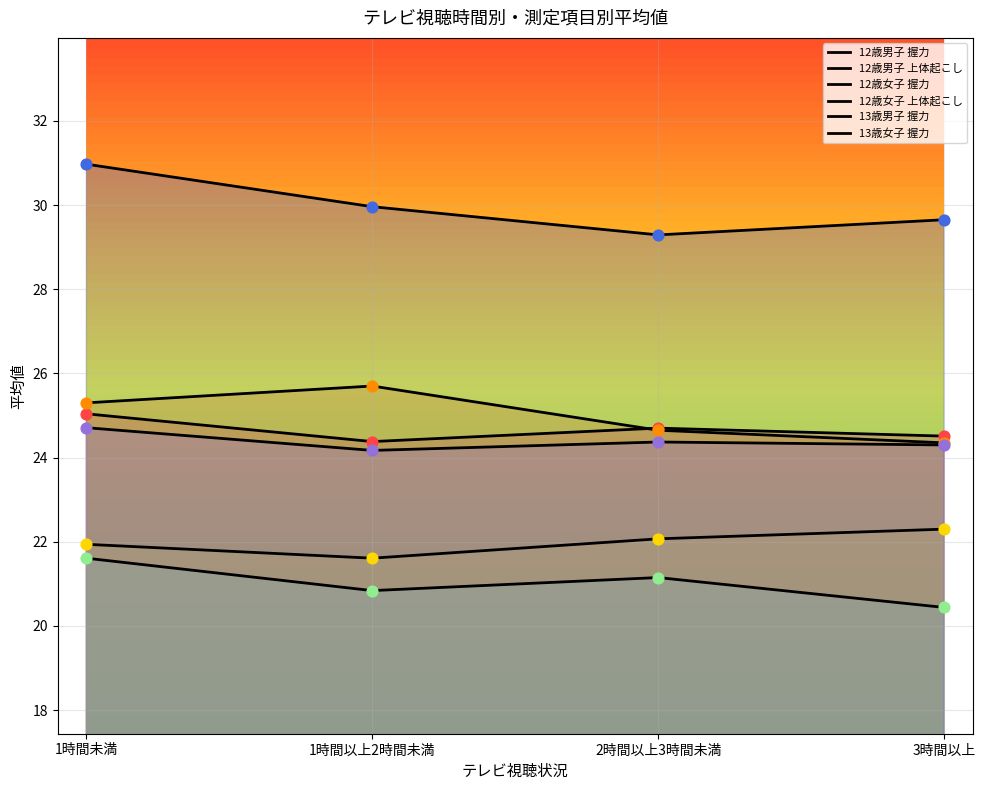

What is the total value across all series at 1時間未満?

149.6